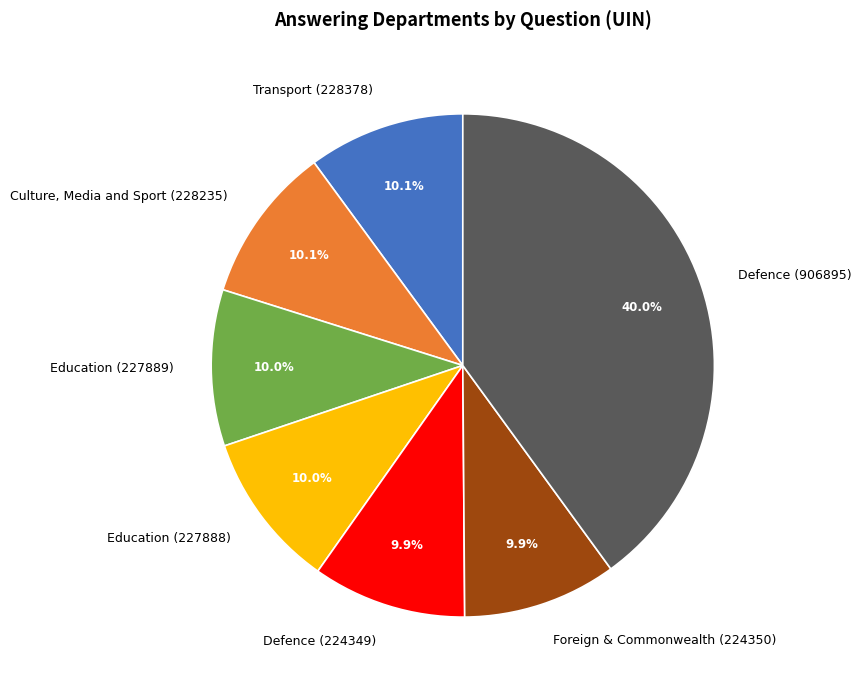

What portion of the pie excludes Defence (906895)?

60.0%